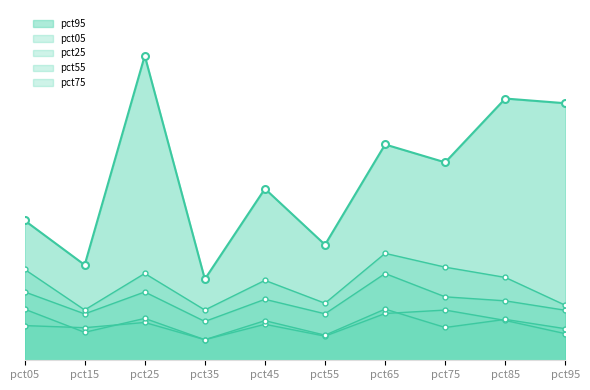

Reading left to right, extract all data points from this chart.

pct05: pct05=0.1	pct15=0.1	pct25=0.1	pct35=0.1	pct45=0.1	pct55=0.1	pct65=0.2	pct75=0.2	pct85=0.1	pct95=0.1
pct25: pct05=0.2	pct15=0.1	pct25=0.1	pct35=0.1	pct45=0.1	pct55=0.1	pct65=0.2	pct75=0.1	pct85=0.1	pct95=0.1
pct55: pct05=0.2	pct15=0.2	pct25=0.2	pct35=0.1	pct45=0.2	pct55=0.2	pct65=0.3	pct75=0.2	pct85=0.2	pct95=0.2
pct75: pct05=0.3	pct15=0.2	pct25=0.3	pct35=0.2	pct45=0.3	pct55=0.2	pct65=0.4	pct75=0.3	pct85=0.3	pct95=0.2
pct95: pct05=0.5	pct15=0.3	pct25=1.0	pct35=0.3	pct45=0.6	pct55=0.4	pct65=0.7	pct75=0.7	pct85=0.9	pct95=0.8